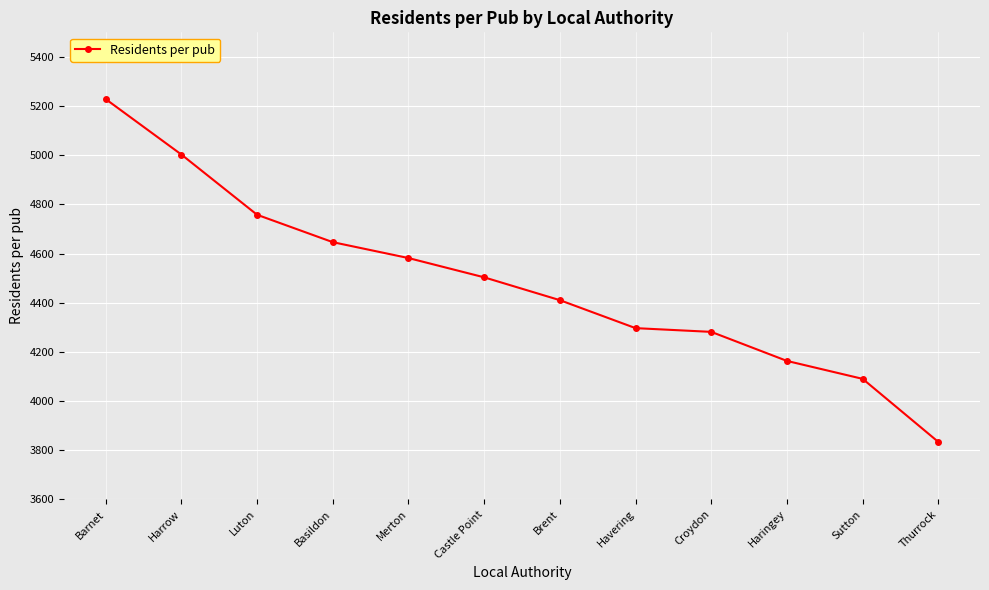

What is the smallest value displayed?

3833.9